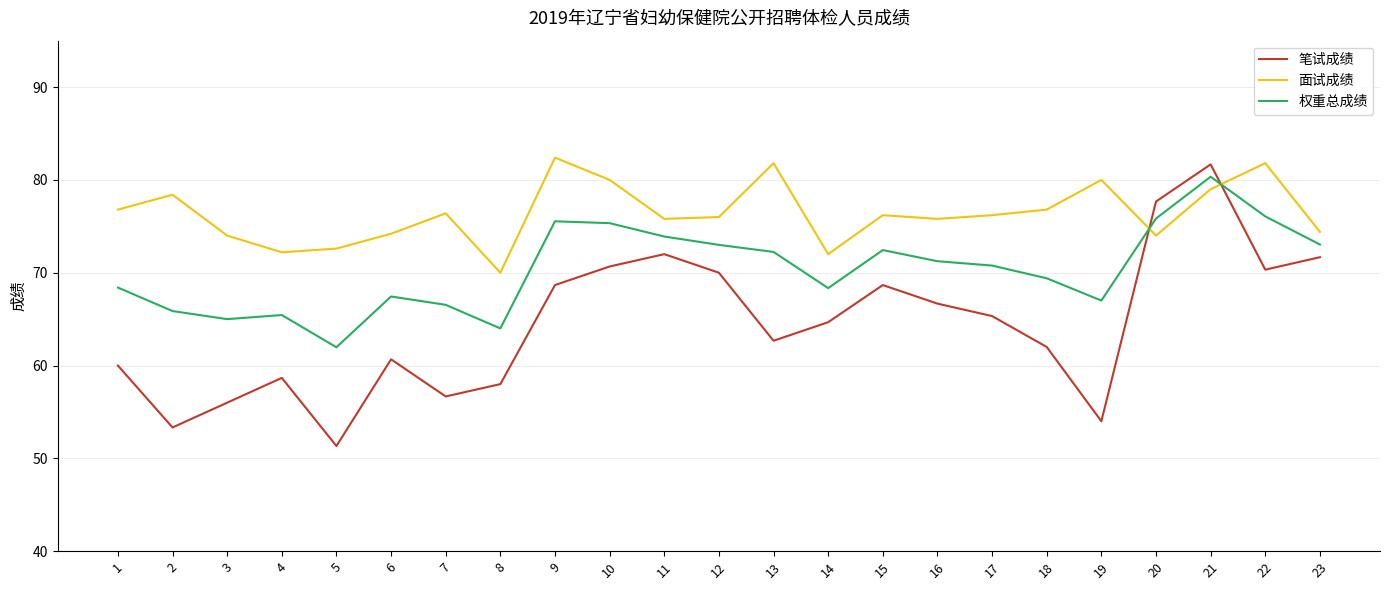

What is the sum of all 面试成绩 values?

1756.8